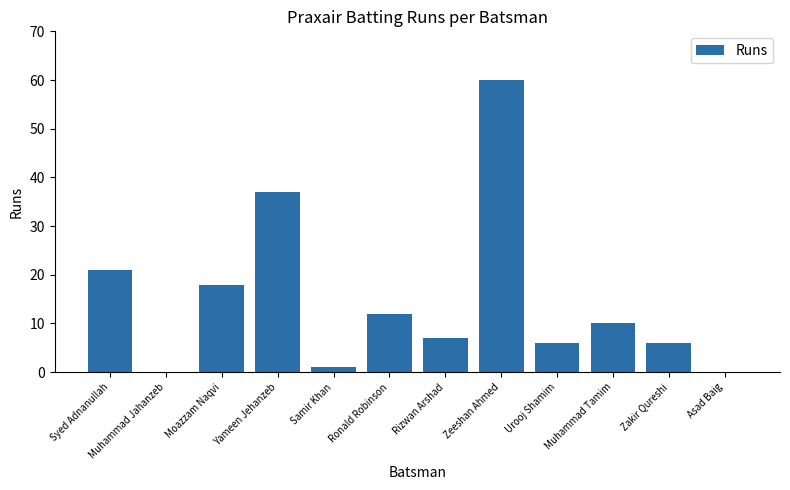

Approximately how many times larger is the value at Moazzam Naqvi compared to Urooj Shamim?

3.0